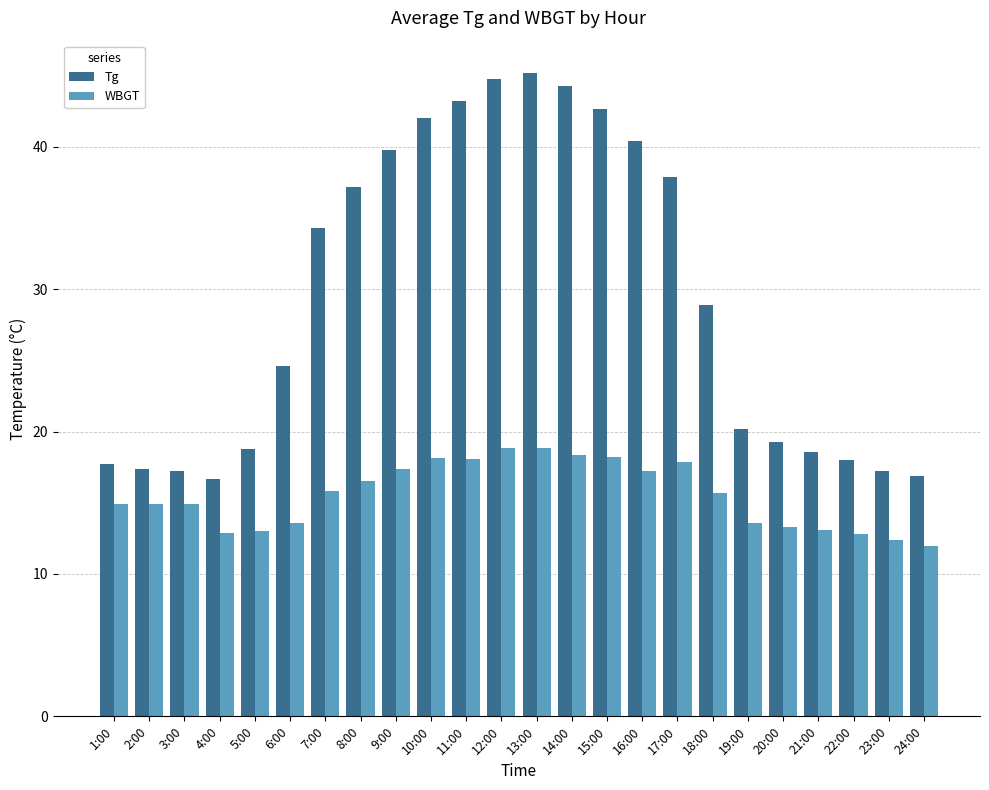

What is the greatest value displayed?

45.2